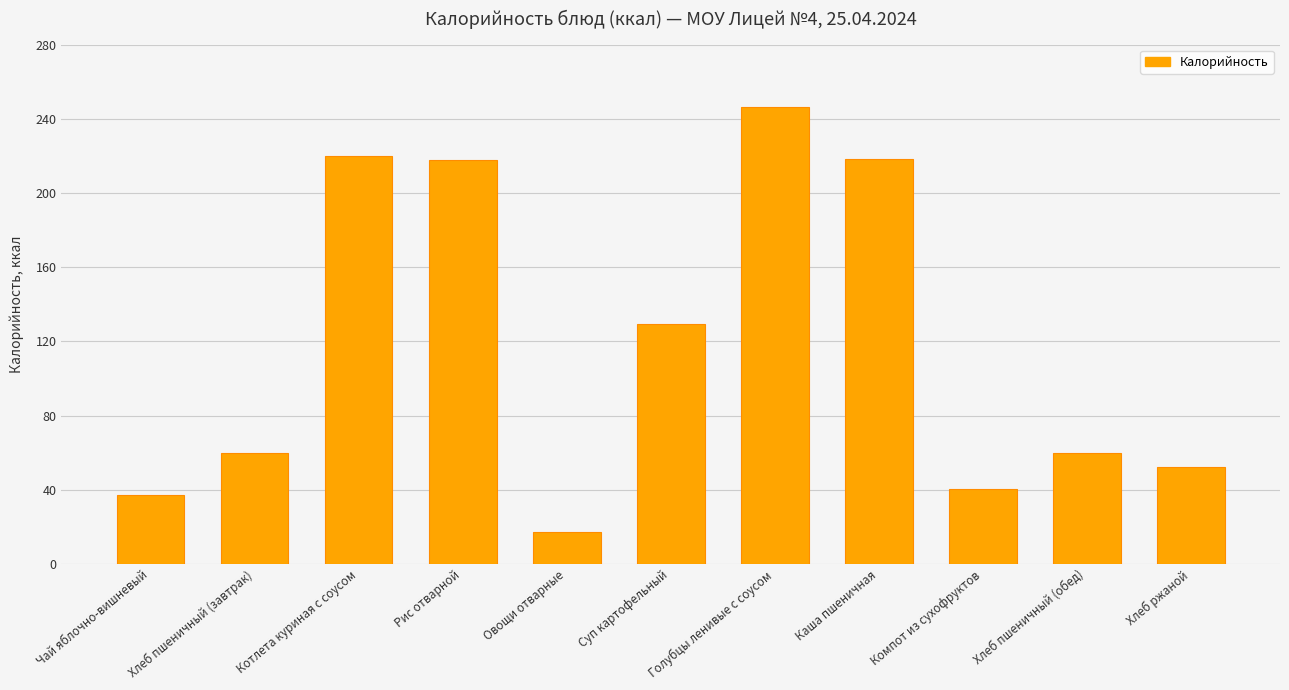

True or false: the data shows 351.2 at Котлета куриная с соусом.

False